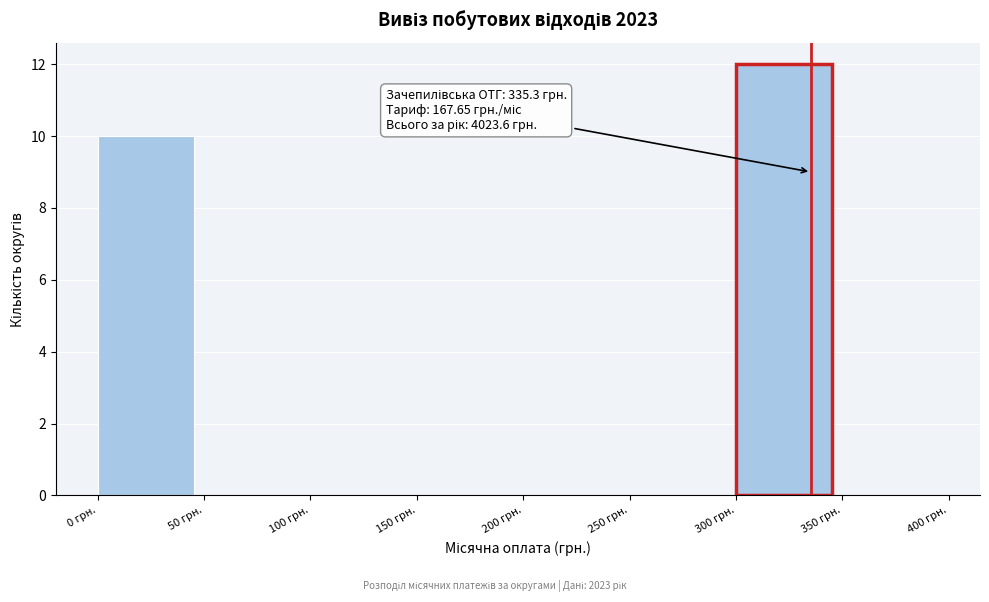

Which range on the x-axis has the tallest bar?

300 to 350